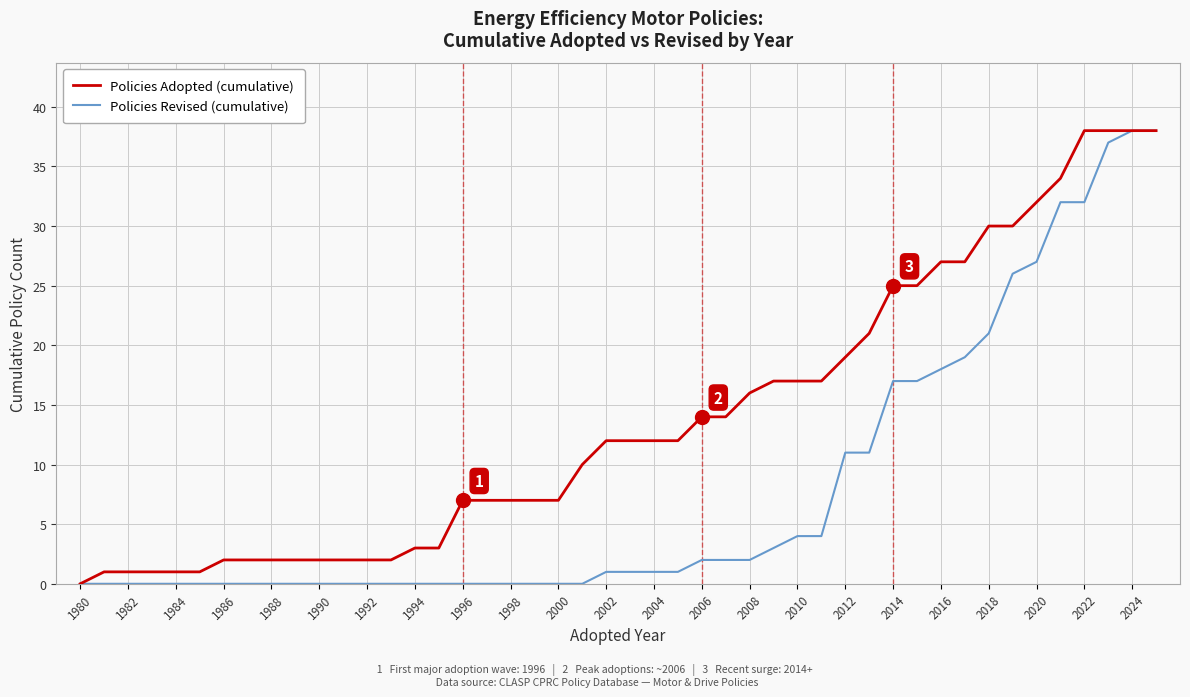

What is the maximum value for Policies Adopted (cumulative)?

38